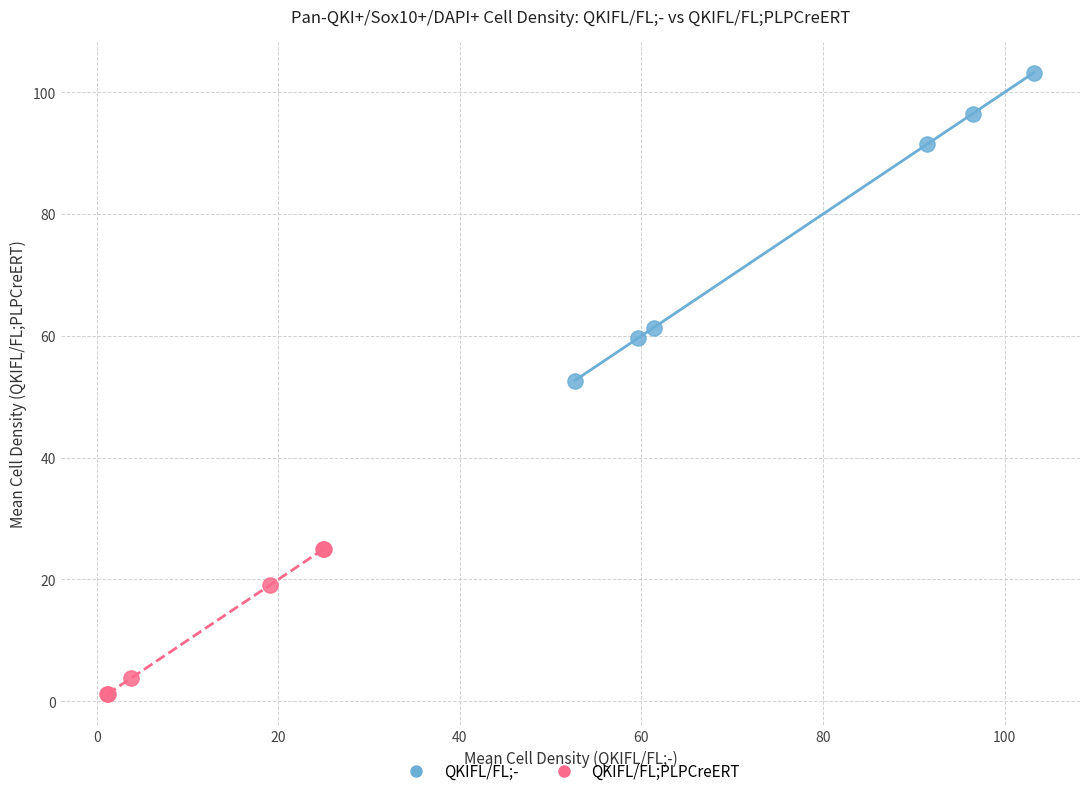

Which series has the widest spread of Y values?

QKIFL/FL;-